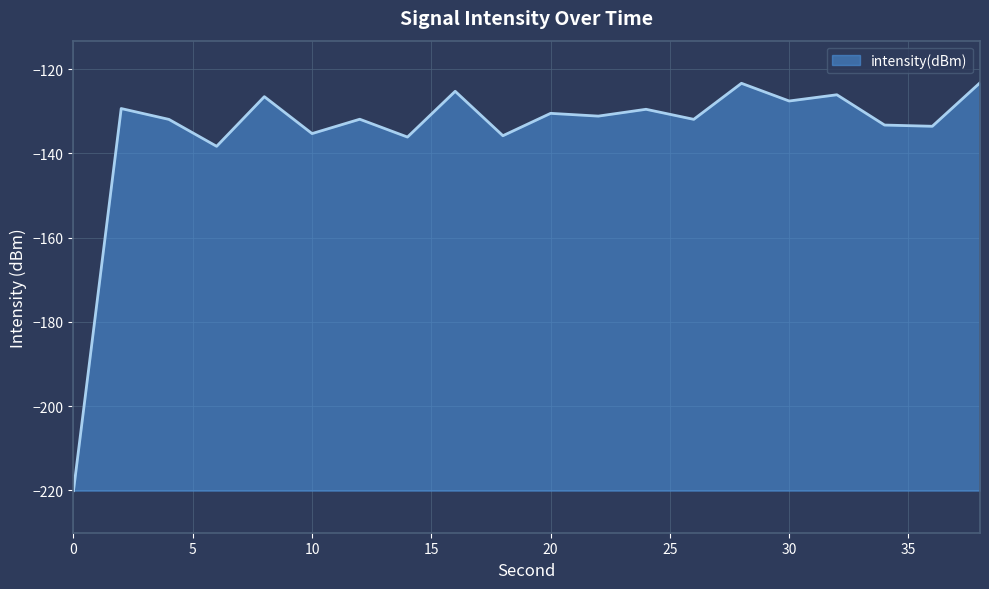

What is the difference between the maximum and minimum values?

96.8